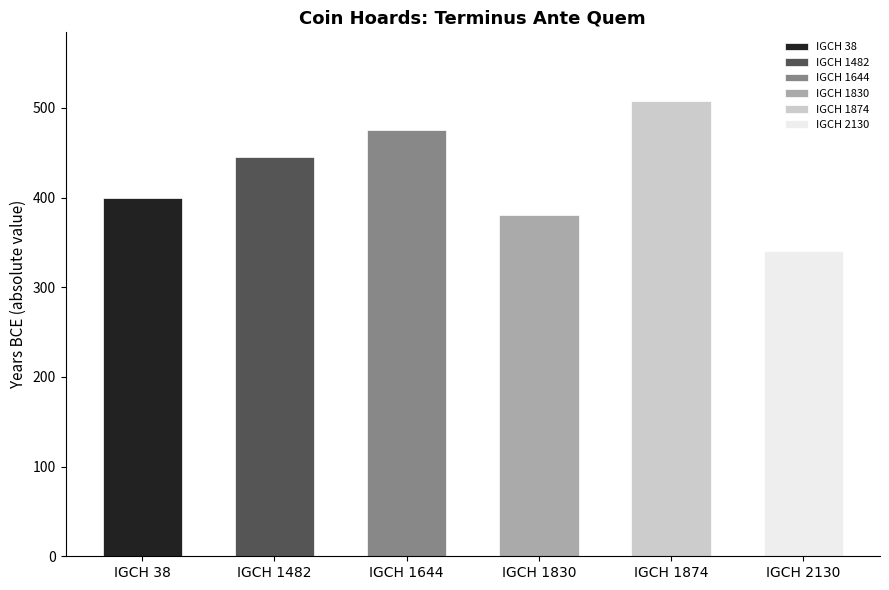

How many bars are there in total?

6